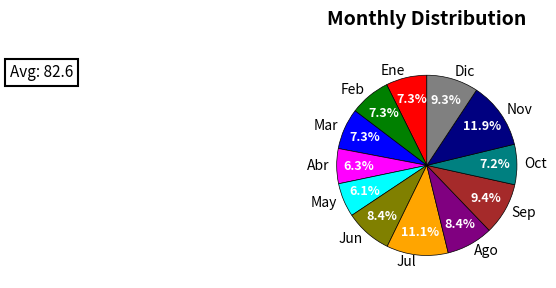

Combined, what portion of the pie is Sep and Jun?

17.8%